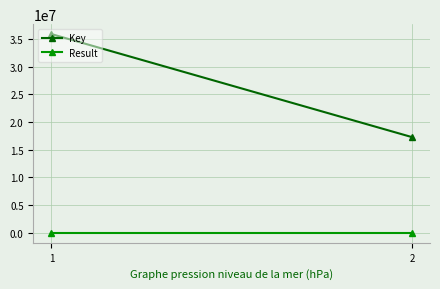

Between 2 and 1, which is larger?

1